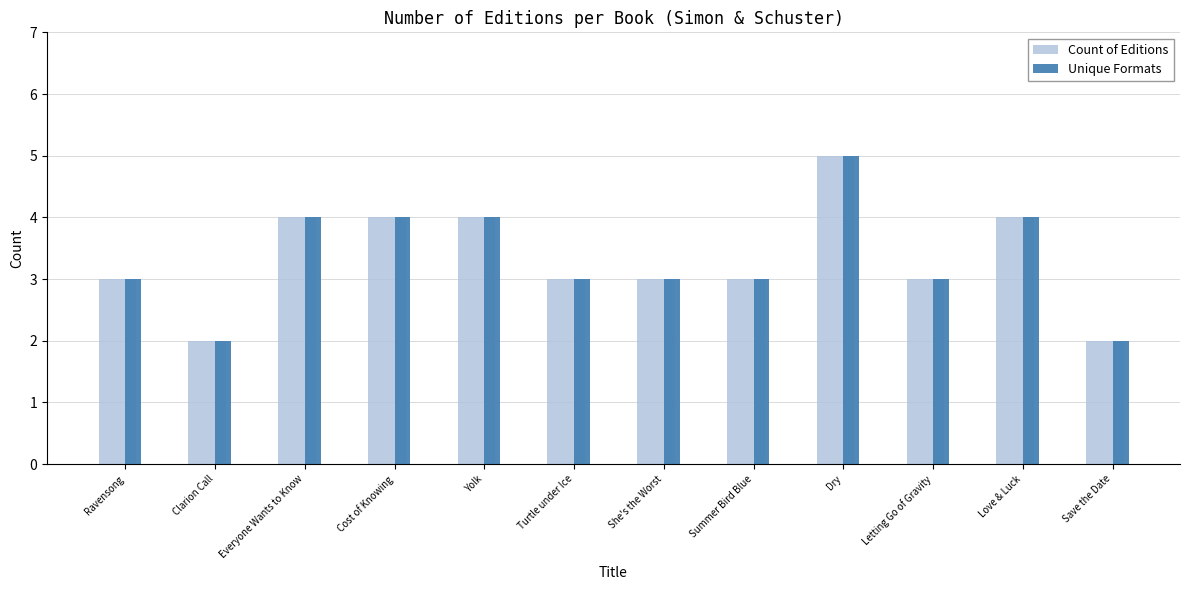

Count the number of categories in the chart.

12